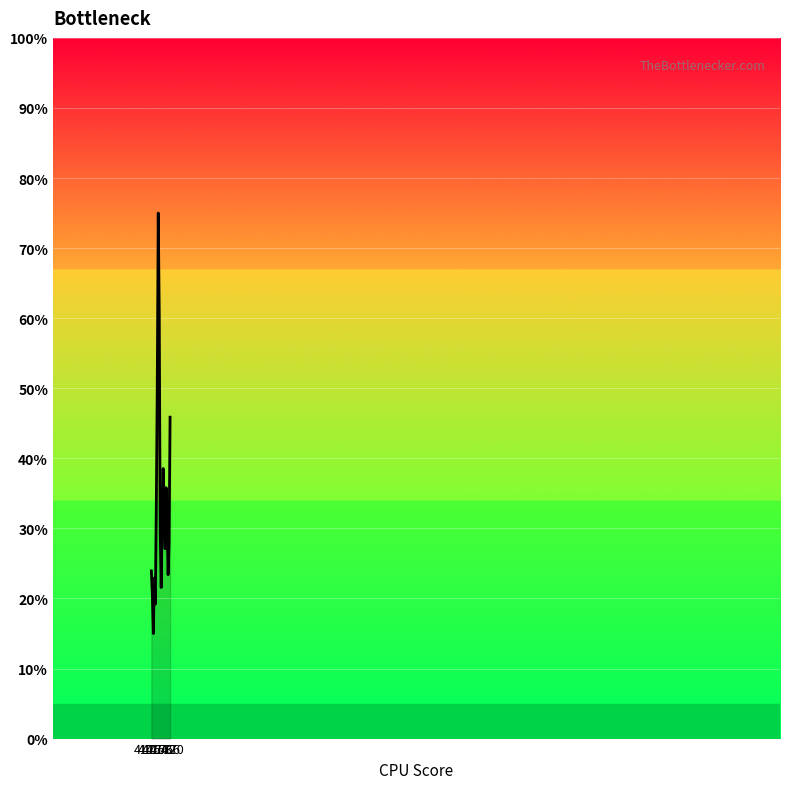

What is the difference between the maximum and minimum values?

60.0